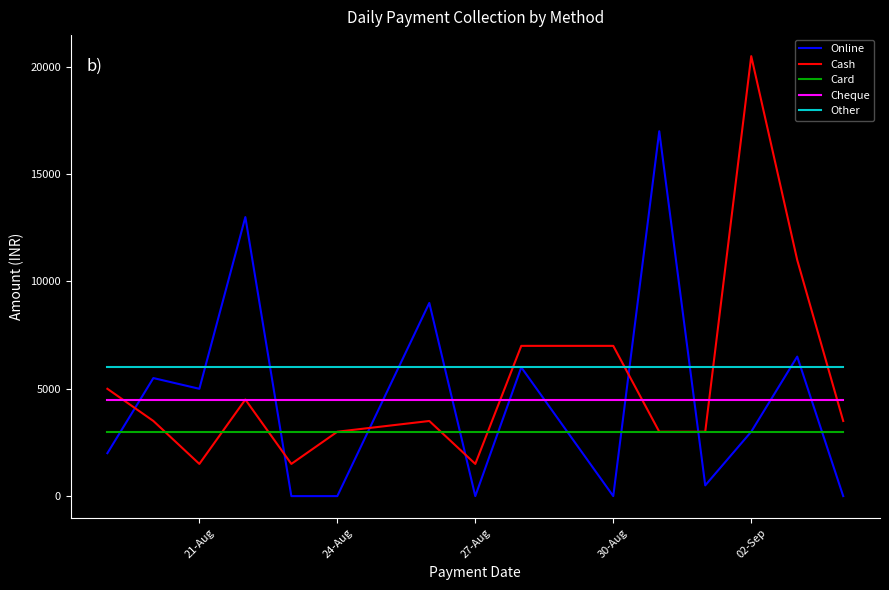

What is the maximum value for Cash?

20500